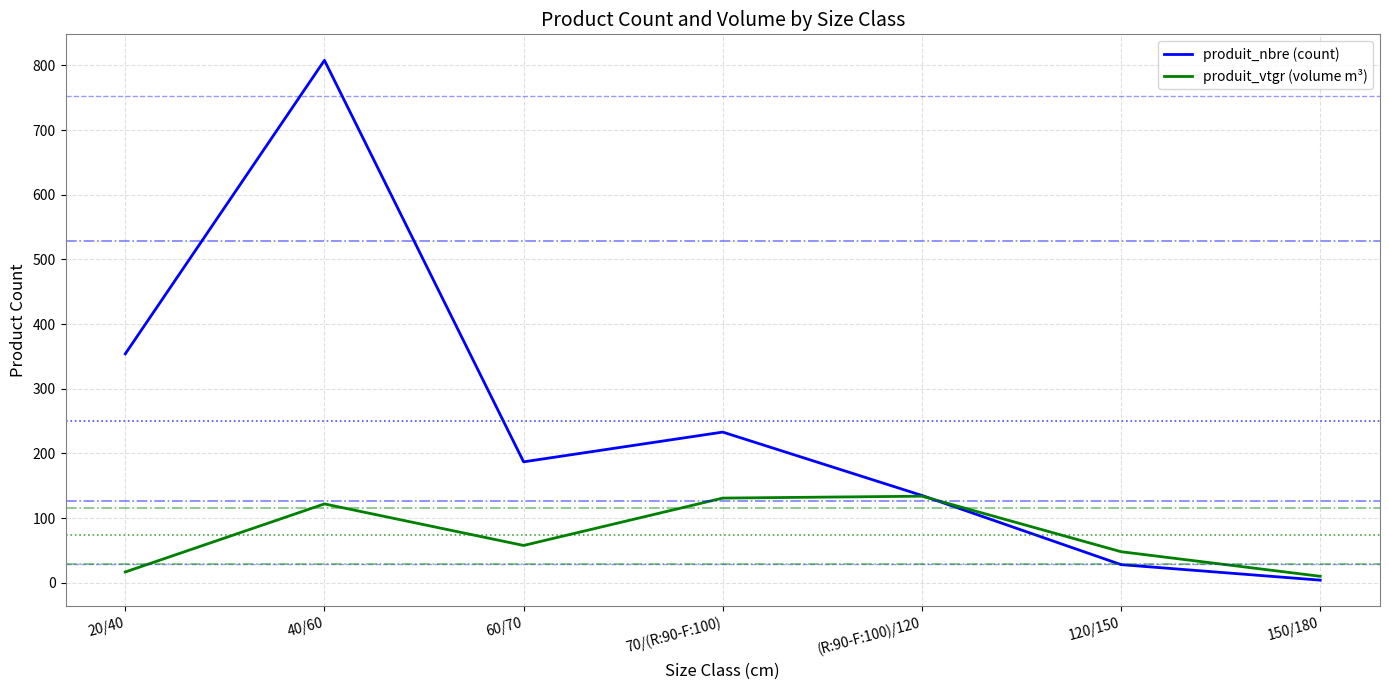

At which label is produit_vtgr (volume m³) closest to 71?

60/70